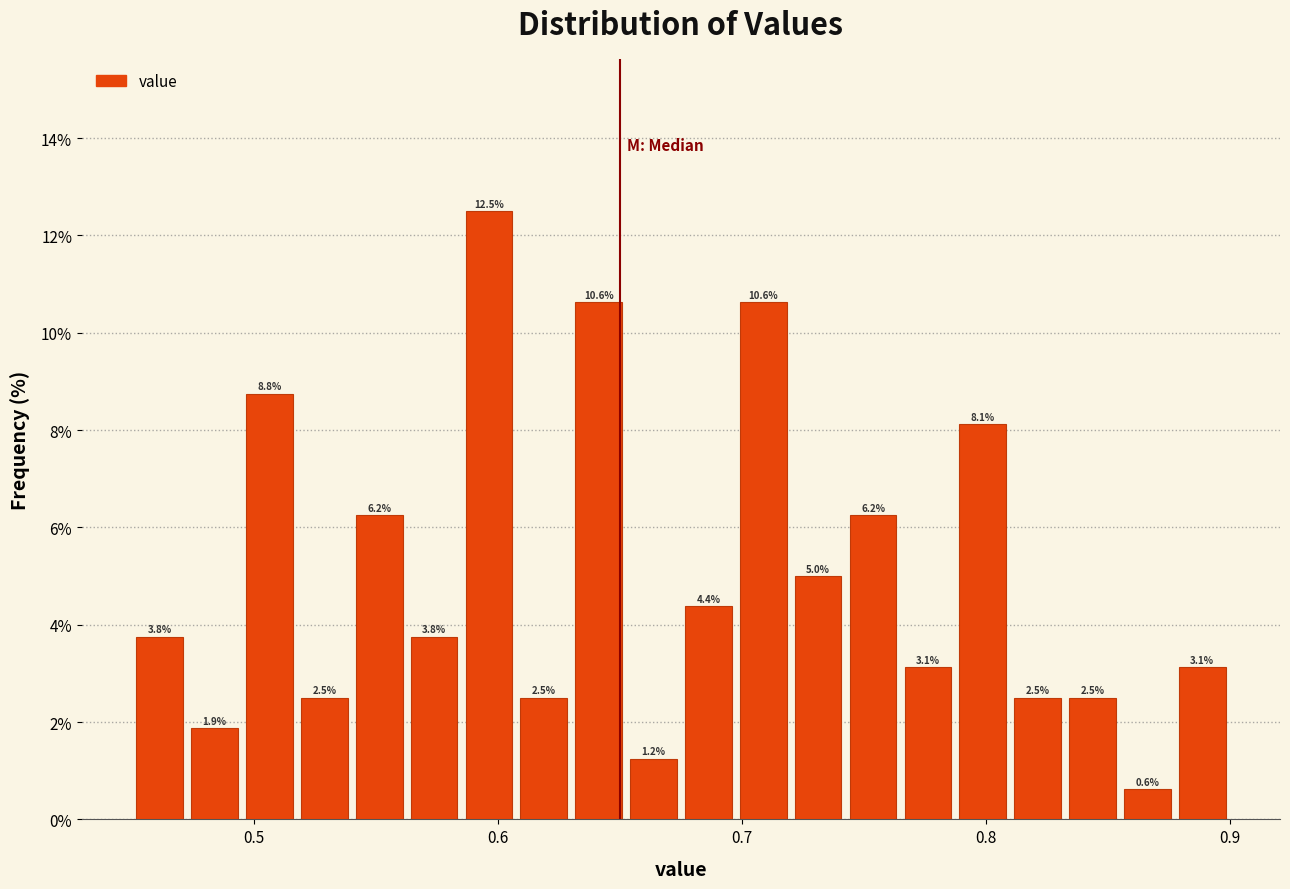

Around what value on the x-axis is the tallest bar? Give the approximate position of its centre, as read against the axis.

0.60